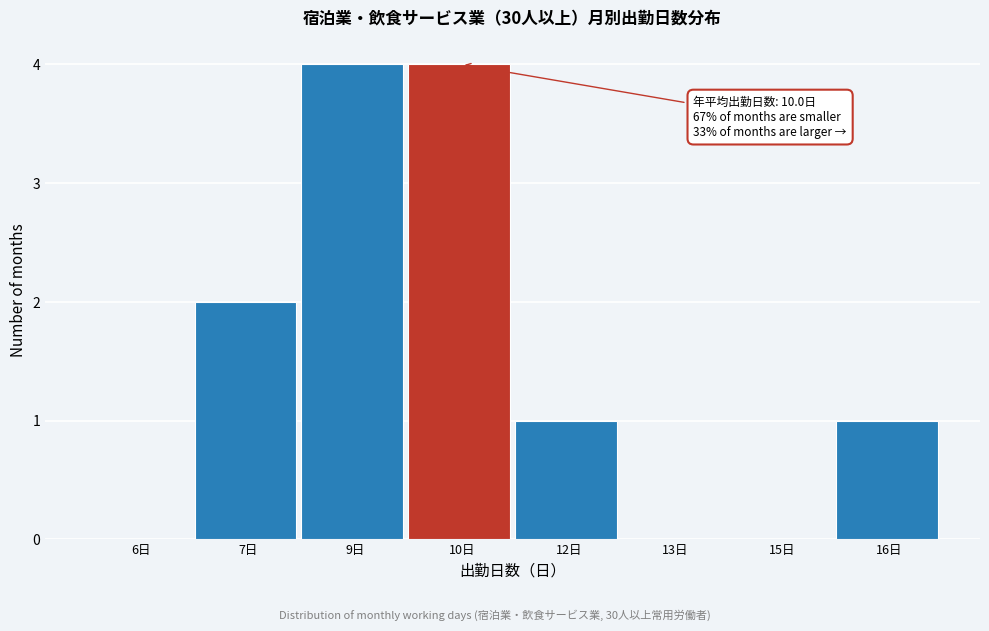

Reading right to left, extract all data points from this chart.

16日=1	15日=0	13日=0	12日=1	10日=4	9日=4	7日=2	6日=0